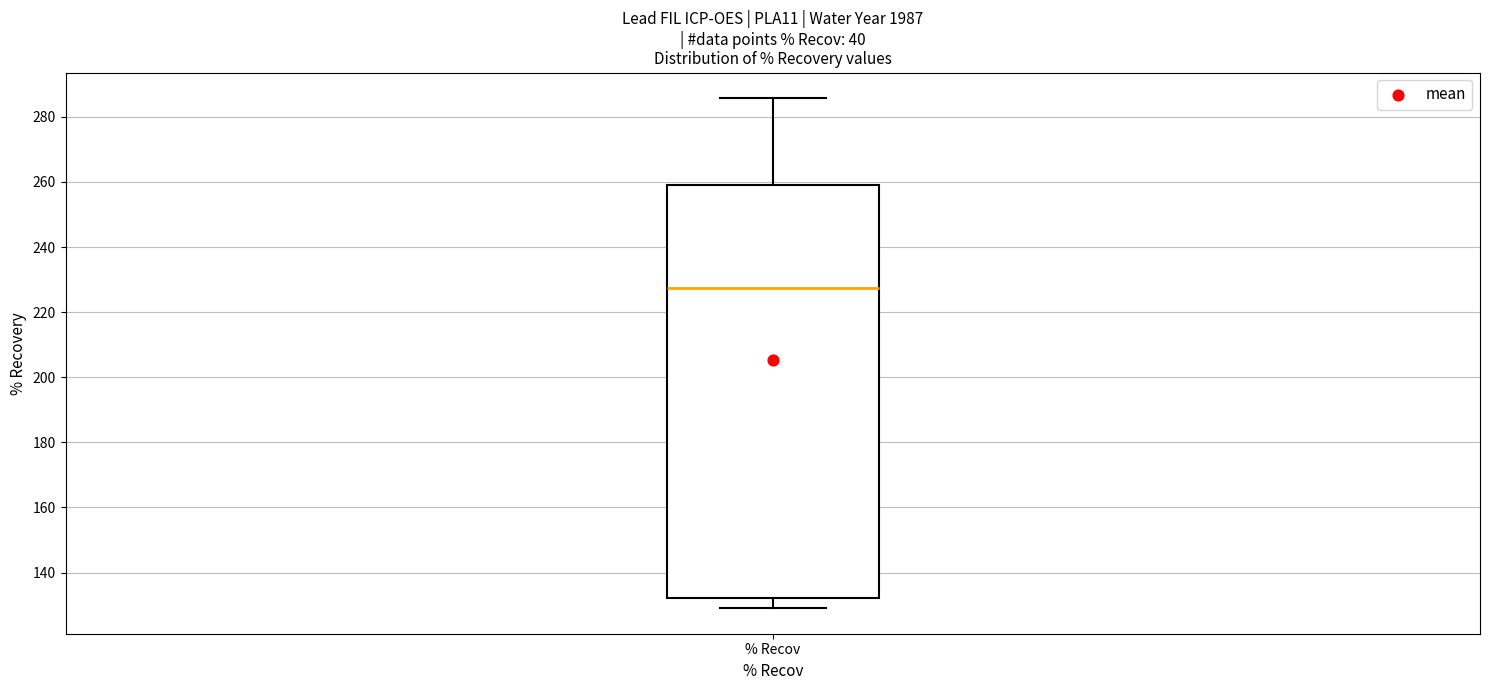

Read this box plot against the y-axis: the position of the median line, the range covered by the box, and the ends of both whiskers. The values are not printed on the chart, so give them approximately, as read against the axis.

median 228, box 132 to 258, whiskers 130 to 286